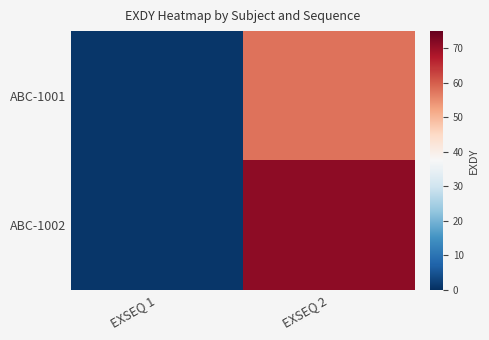

Which series has the widest spread of values?

ABC-1002